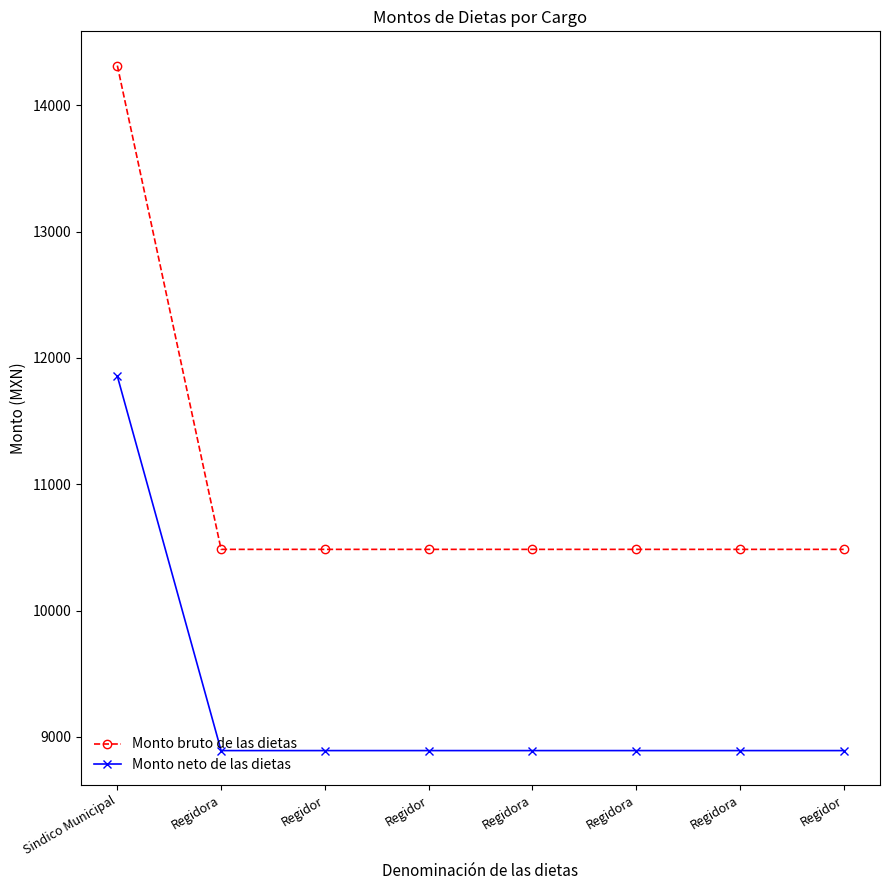

What are all the series names shown in the legend?

Monto bruto de las dietas, Monto neto de las dietas